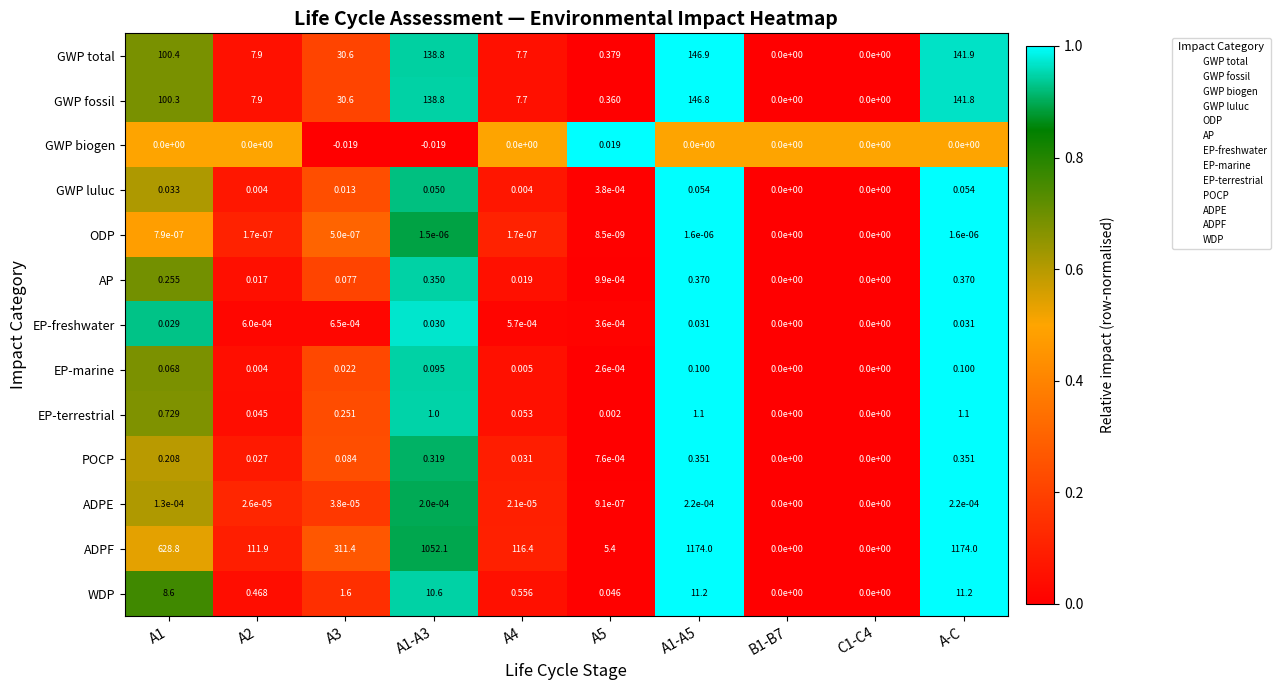

Which series has the largest range (max minus min)?

ADPF